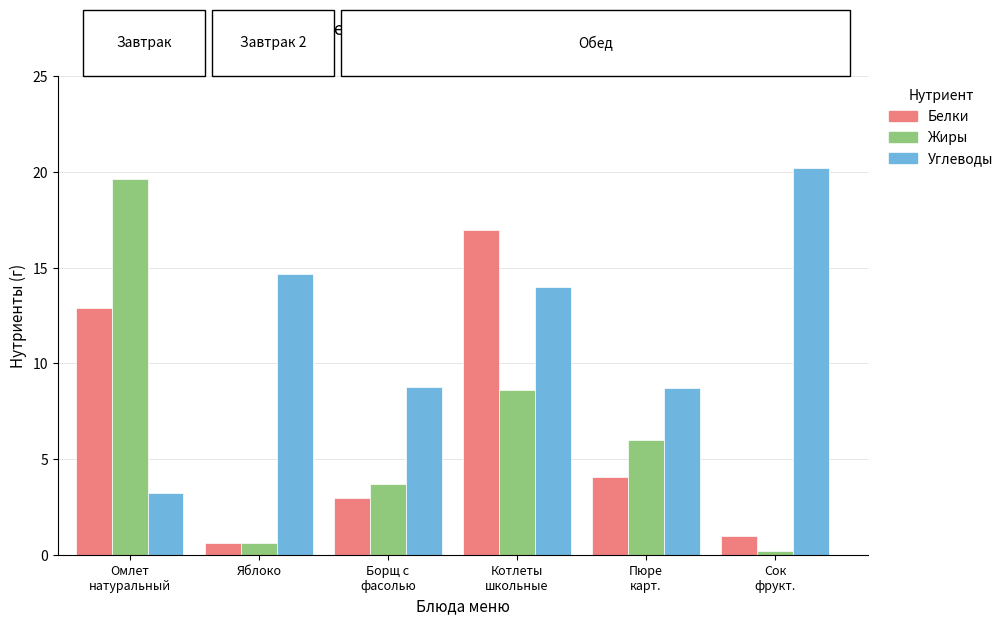

How many distinct data groups are displayed?

3